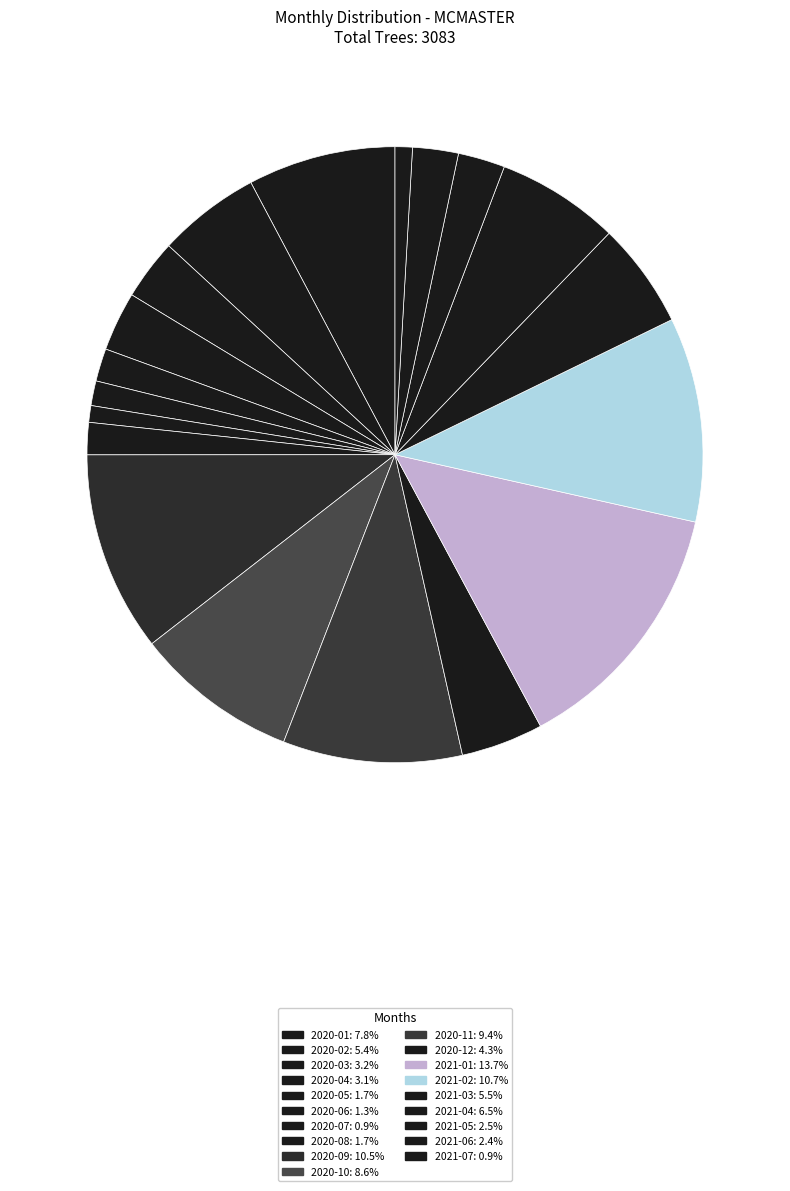

Is 2021-04 the majority of the pie?

No